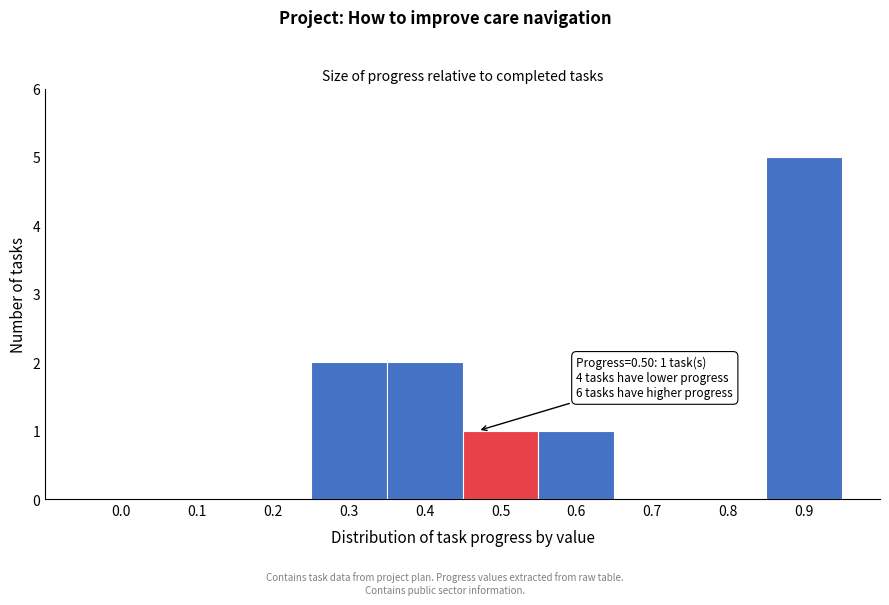

Reading left to right, list all the values displayed in this chart.

0.0=0	0.1=0	0.2=0	0.3=2	0.4=2	0.5=1	0.6=1	0.7=0	0.8=0	0.9=5